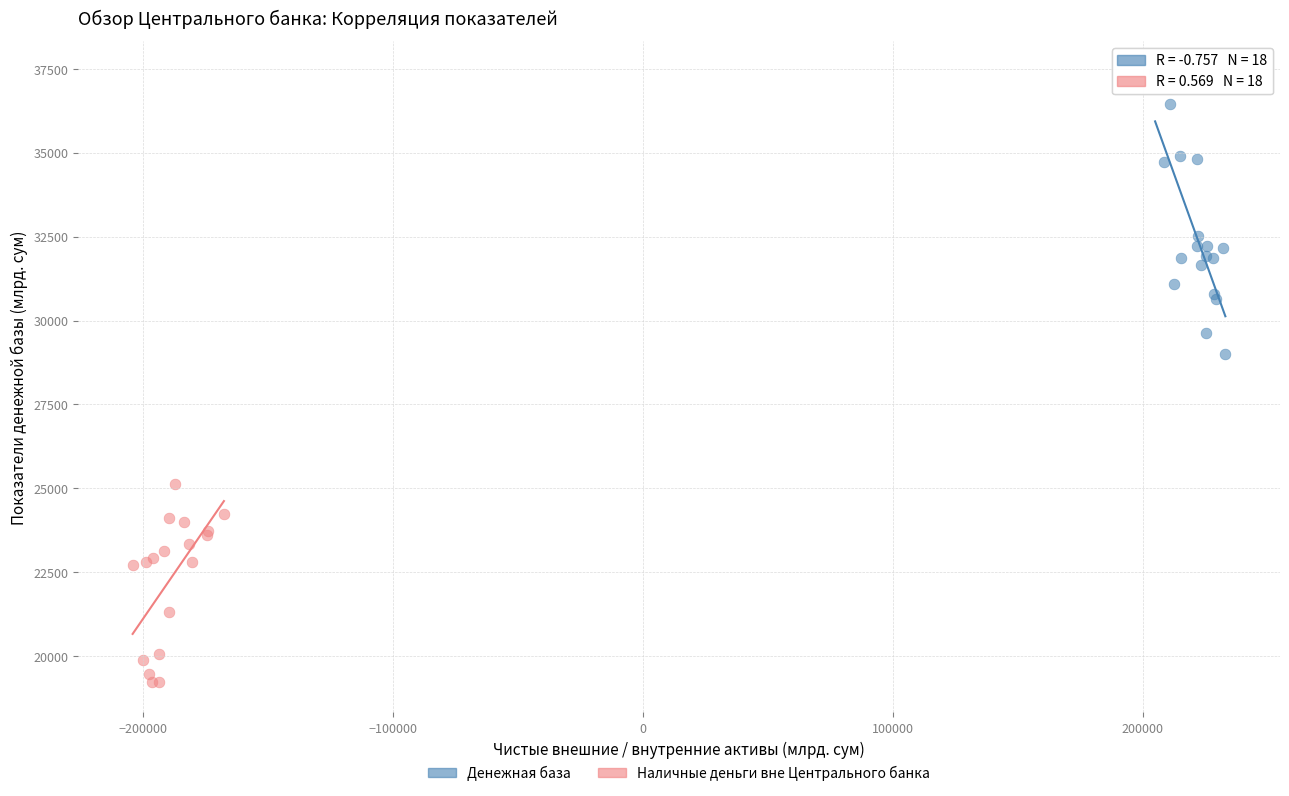

Which series has the largest Y range (max minus min)?

Денежная база